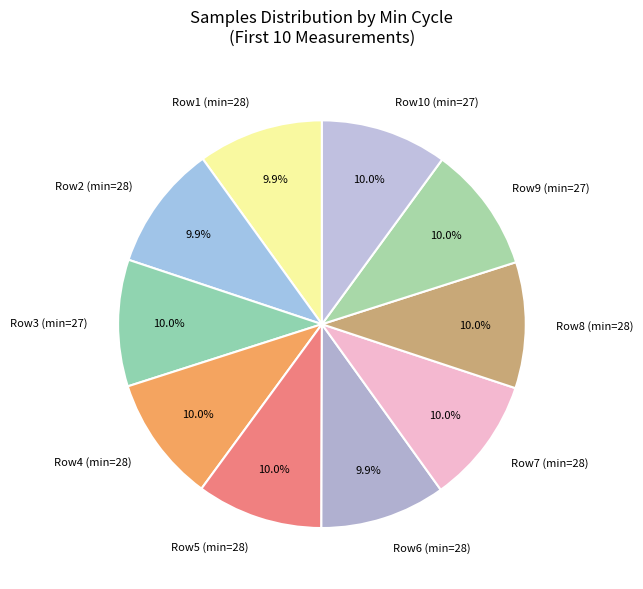

What is the ratio of the value at Row3 (min=27) to the value at Row5 (min=28)?

1.0